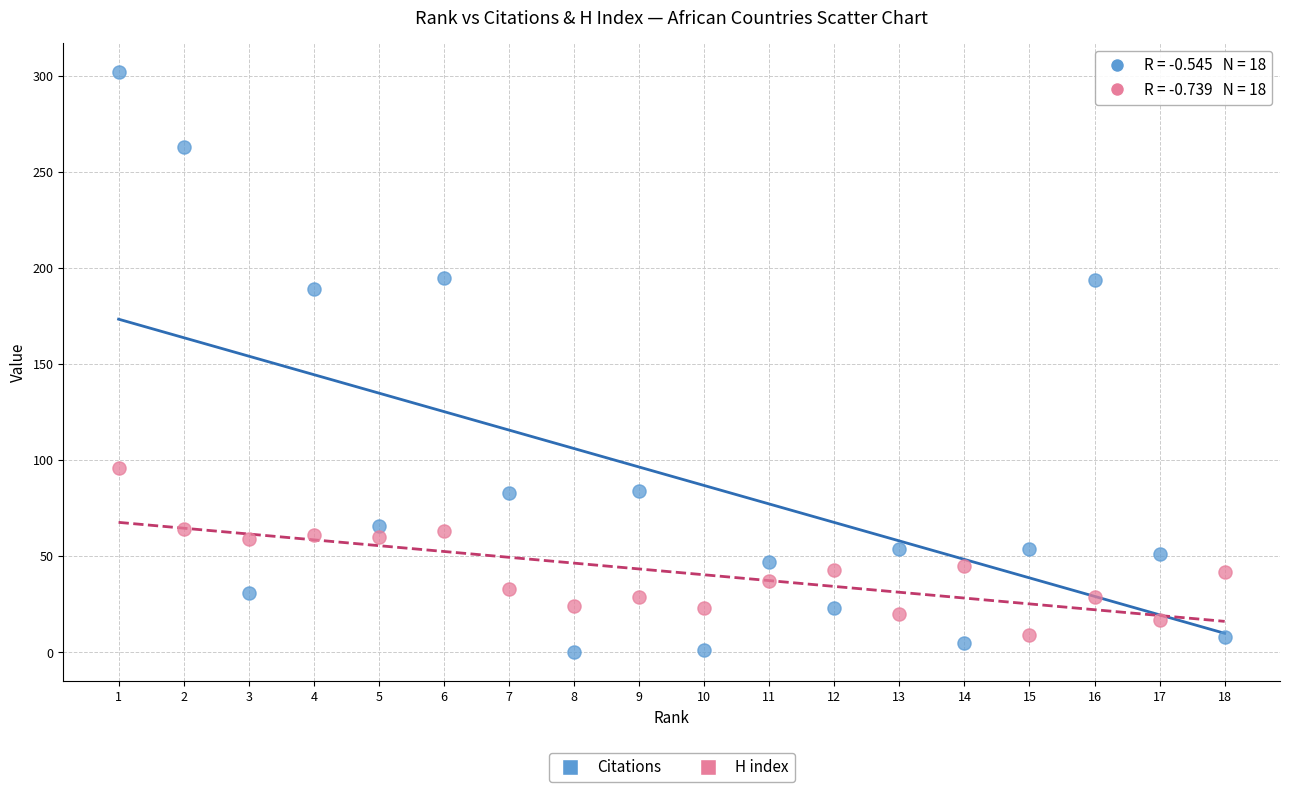

Which series reaches the minimum Y coordinate?

Citations